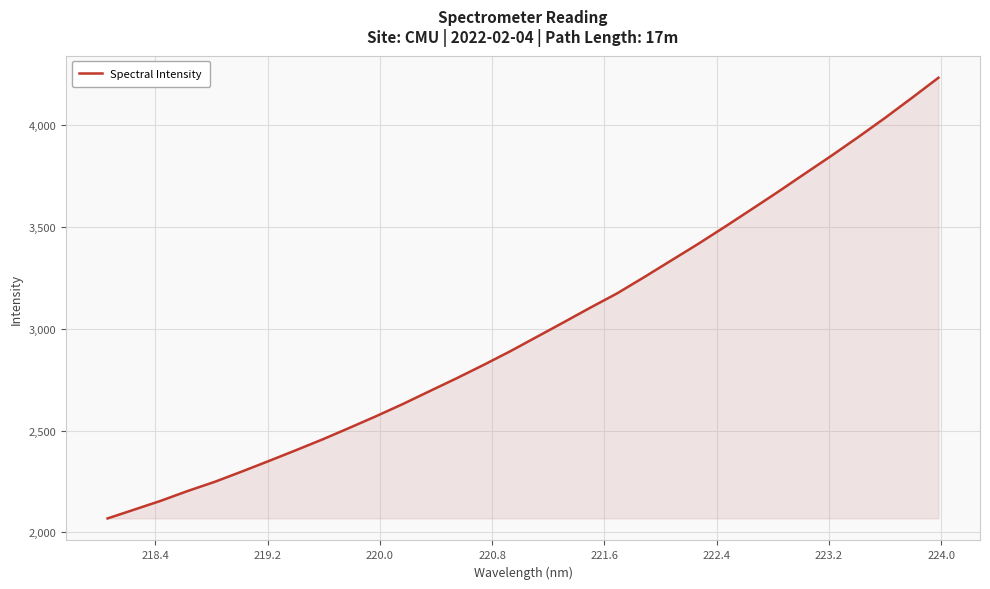

What is the greatest value displayed?

4233.9